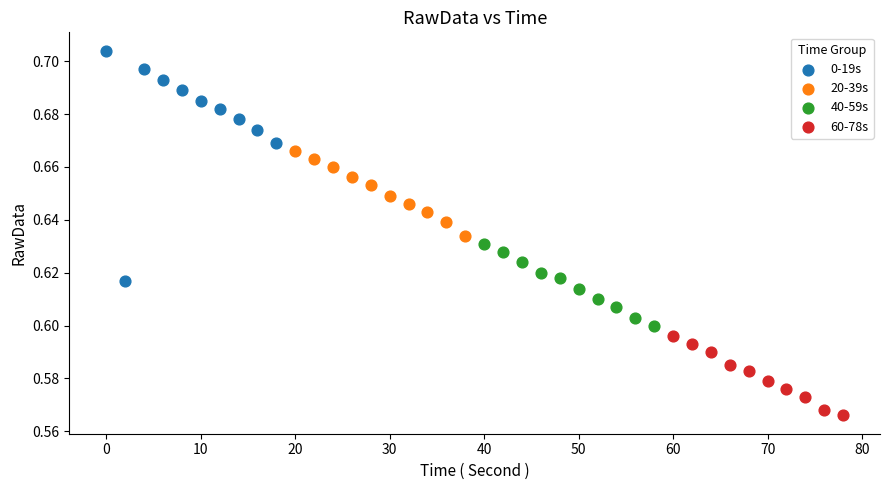

Which series contains the highest Y value?

0-19s